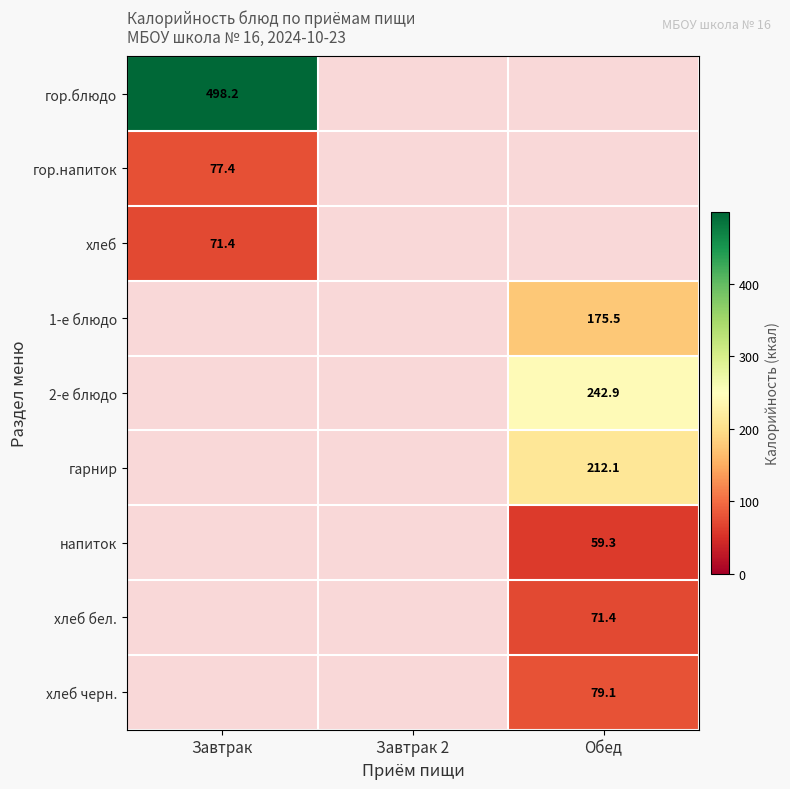

Which series has the largest range (max minus min)?

гор.блюдо